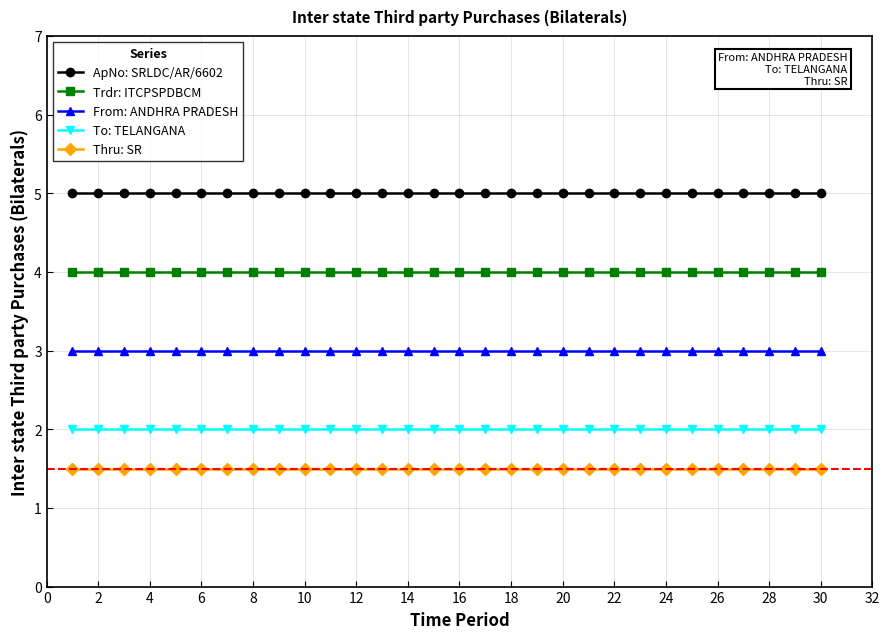

What is the lowest value of the Trdr: ITCPSPDBCM series?

4.0